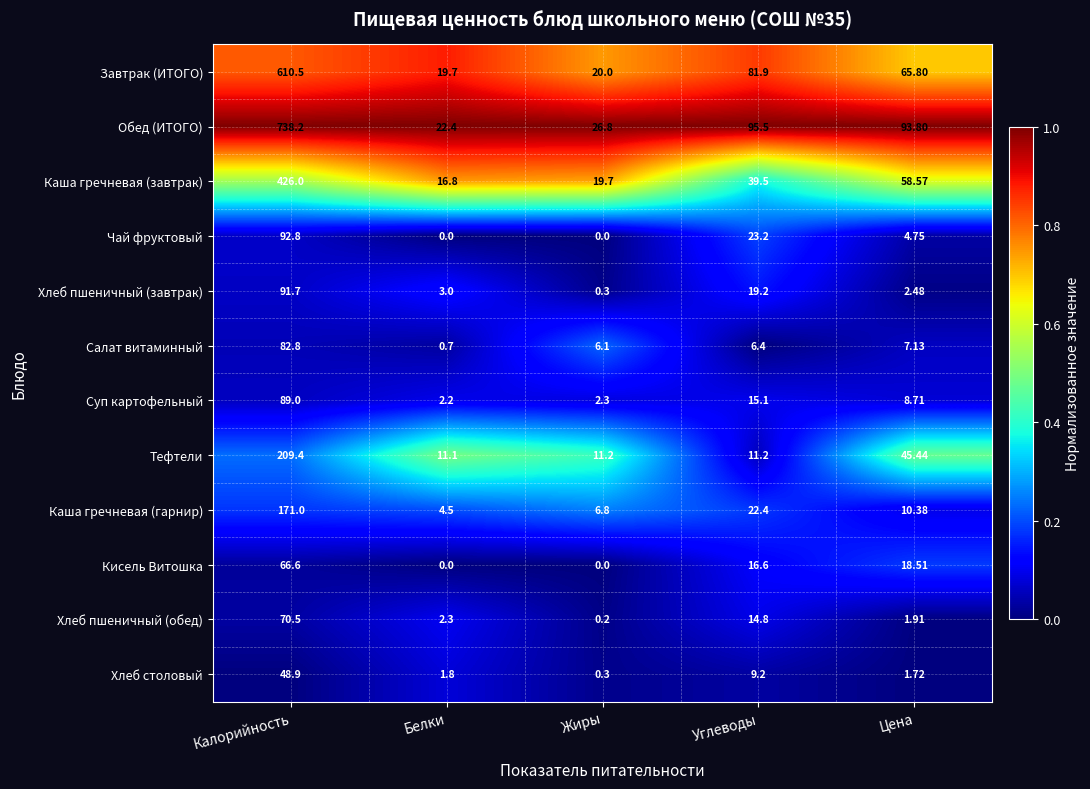

Which series has the widest spread of values?

Обед (ИТОГО)